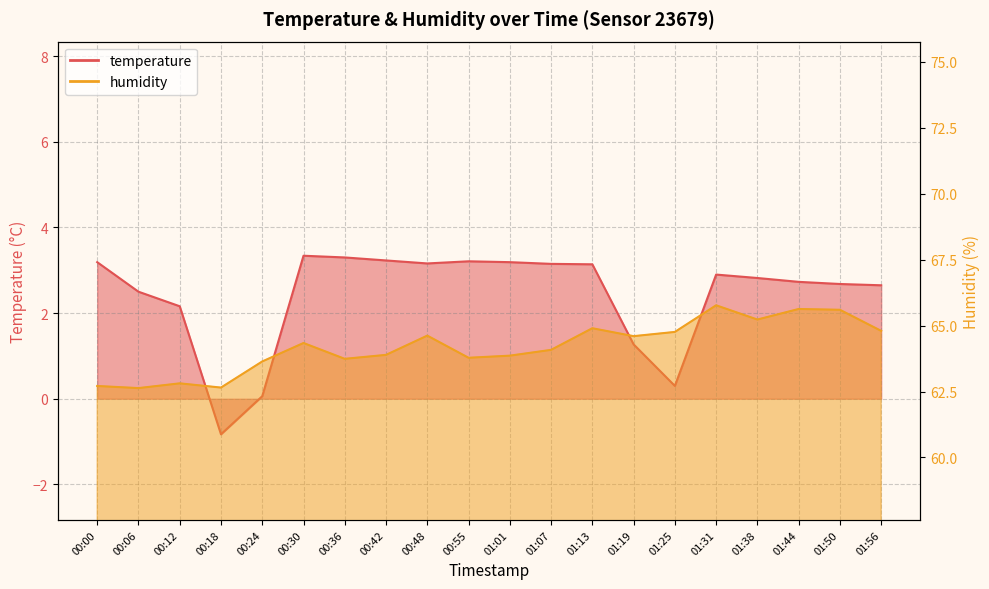

Reading left to right, transcribe all the data shown in this chart.

temperature: 3.2	2.5	2.2	-0.8	0.1	3.3	3.3	3.2	3.2	3.2	3.2	3.1	3.1	1.3	0.3	2.9	2.8	2.7	2.7	2.6
humidity: 62.7	62.6	62.8	62.6	63.6	64.3	63.7	63.9	64.6	63.8	63.9	64.1	64.9	64.6	64.8	65.8	65.2	65.6	65.6	64.8